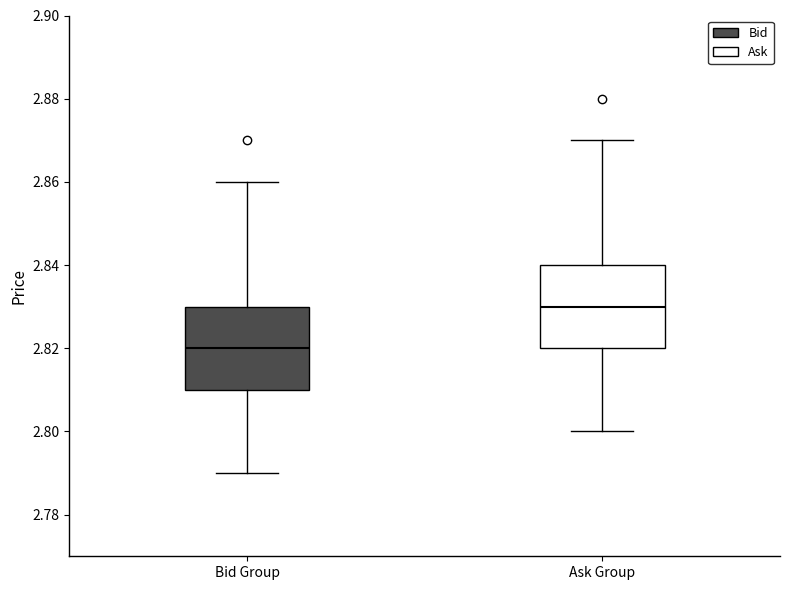

Which box has the highest median line?

Ask Group